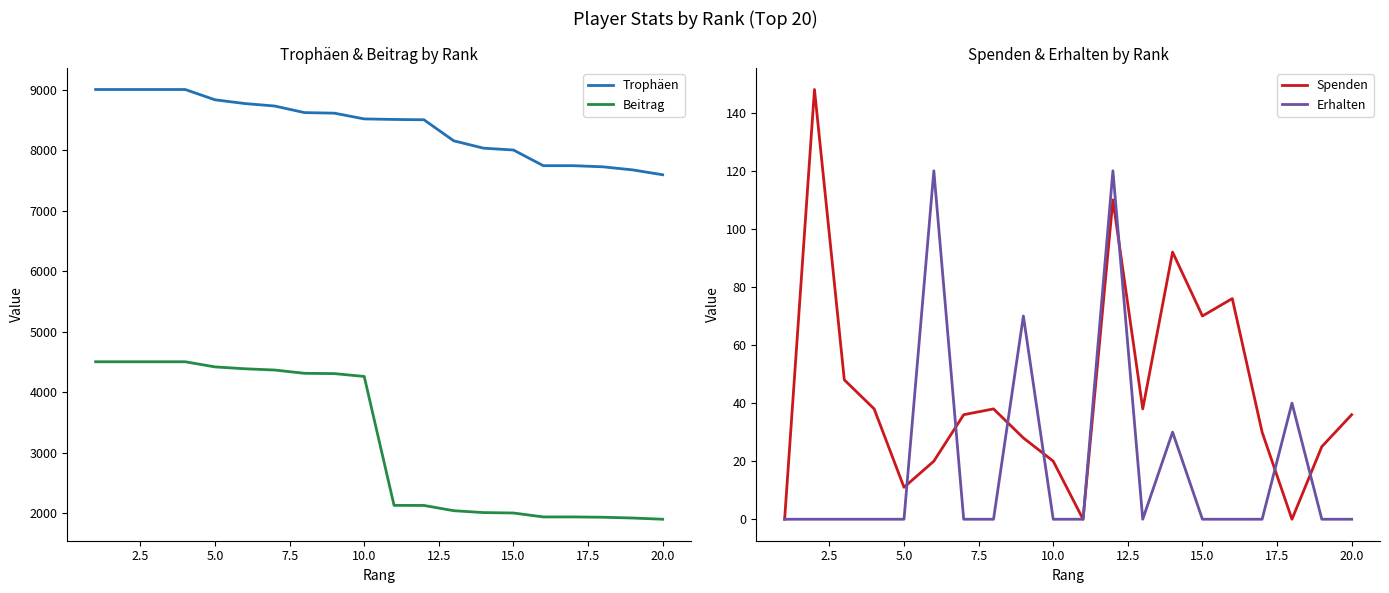

True or false: Beitrag and Trophäen intersect in this chart.

False